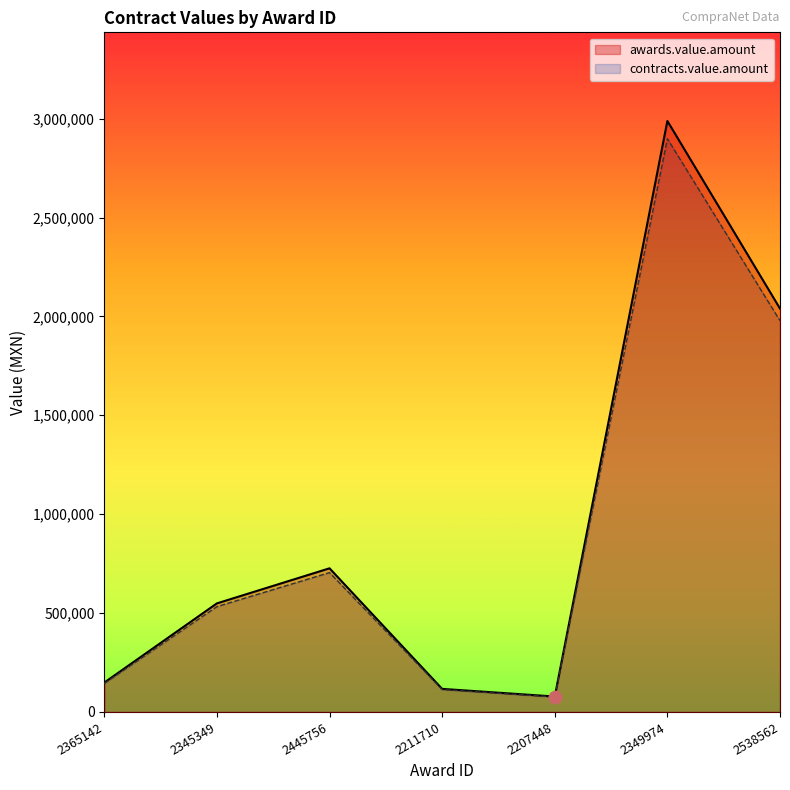

Is the value of awards.value.amount at 2349974 greater than the value of contracts.value.amount at 2207448?

Yes